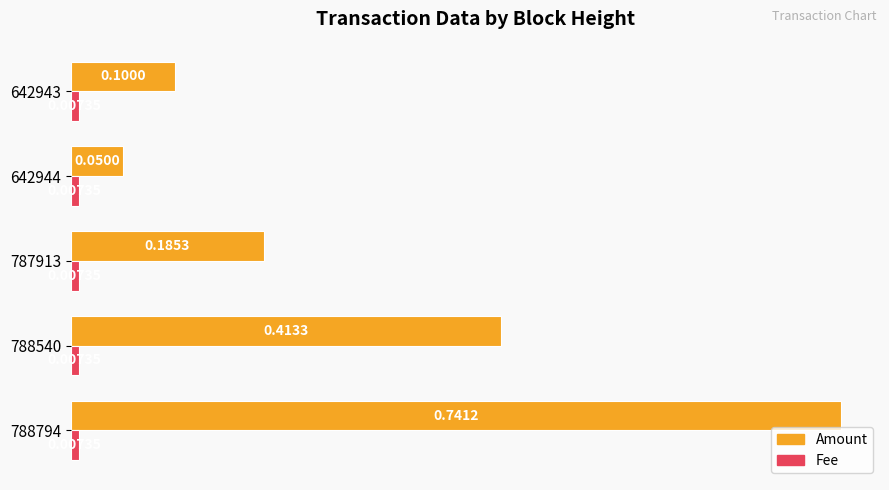

Which series changed the most between 788794 and 788540?

Amount